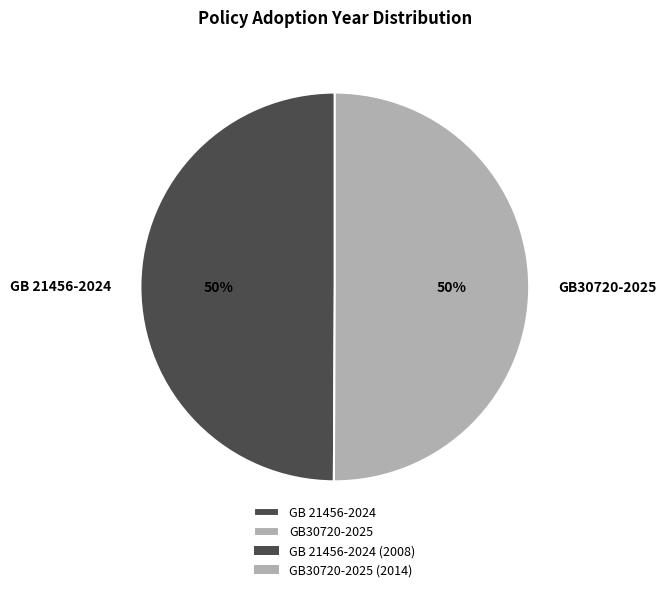

Do GB 21456-2024 and GB30720-2025 together represent more than half of the pie?

Yes